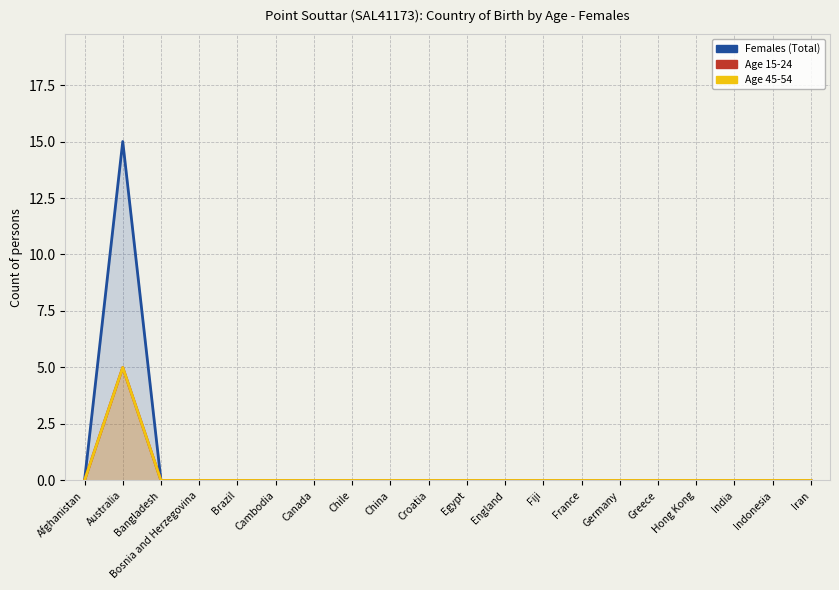

At Iran, list the series in order from largest to smallest.

Females (Total), Age 15-24, Age 45-54